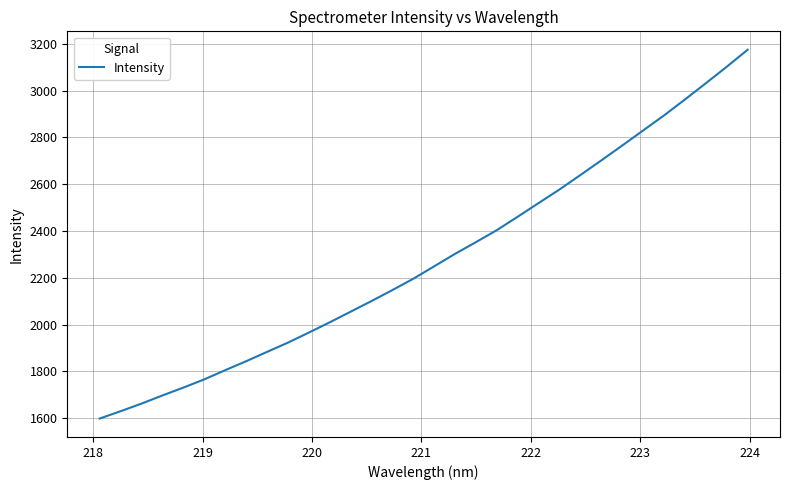

Reading left to right, transcribe all the data shown in this chart.

1598.2	1629.5	1662.1	1696.9	1730.5	1765.6	1804.8	1843.1	1883.1	1922.7	1965.7	2009.5	2055.0	2100.6	2147.5	2195.9	2249.0	2302.4	2352.4	2403.8	2461.2	2519.5	2577.6	2639.3	2701.7	2765.3	2829.6	2893.8	2961.9	3031.1	3101.6	3174.2